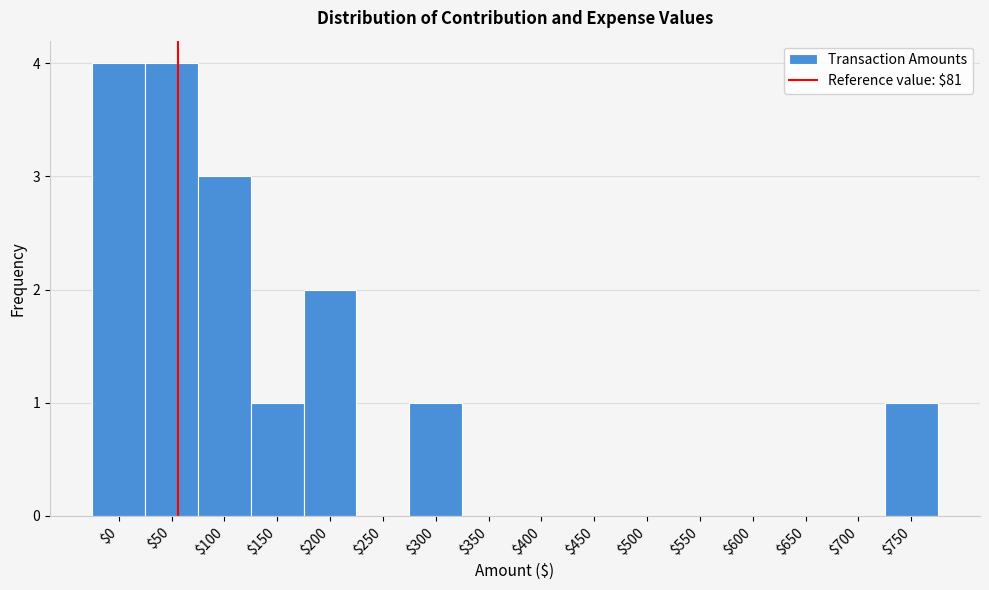

True or false: the data shows 2 at $0.

False